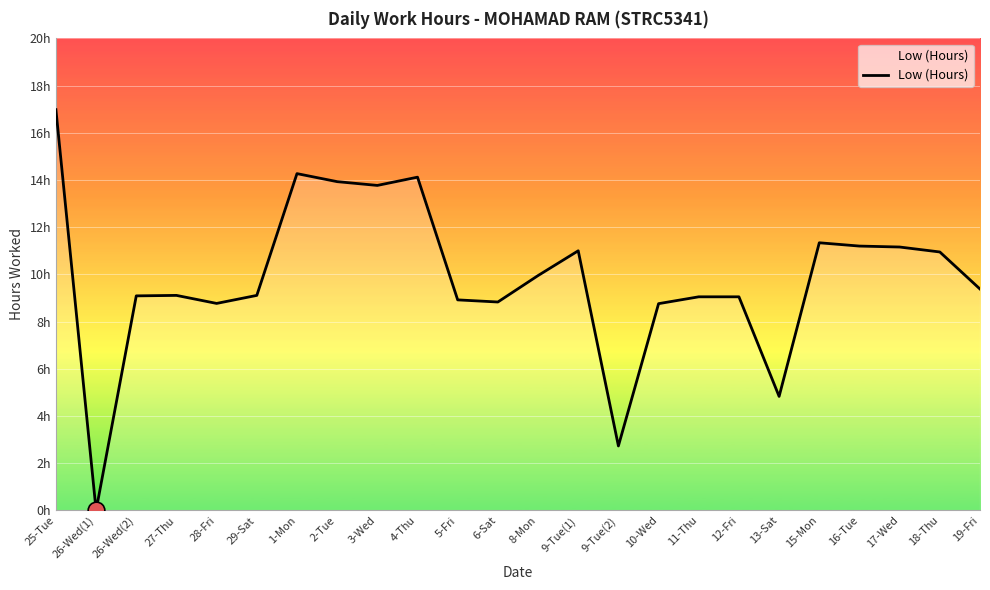

Is this an area chart (filled region under the line)?

Yes